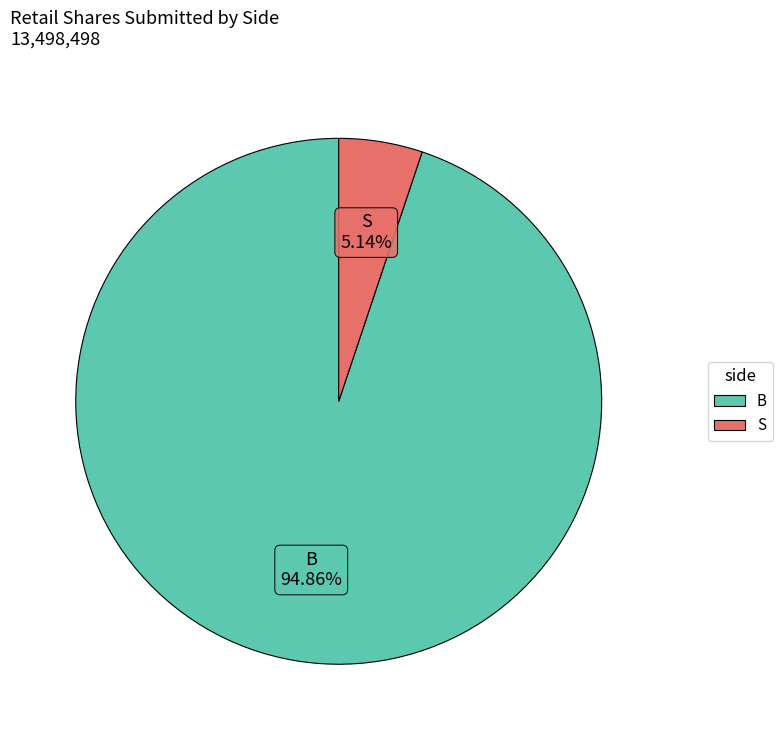

What is the ratio of the value at B to the value at S?

18.5